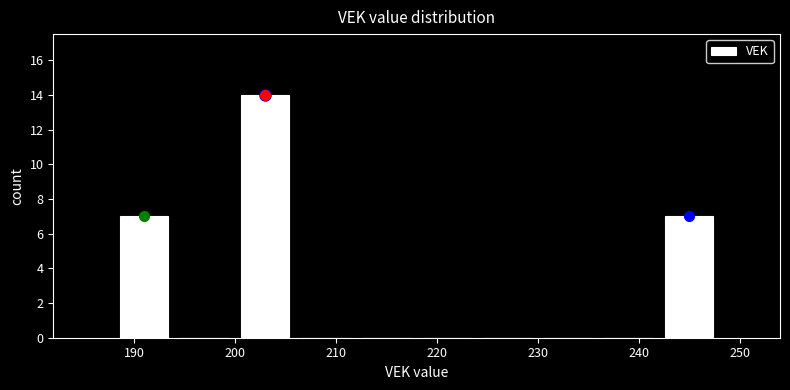

Reading left to right, transcribe this chart: for each bar, give the range it covers on the x-axis and its height. The values are not printed on the chart, so give them approximately, as read against the axis.

188 to 194: 7
194 to 200: 0
200 to 206: 14
206 to 212: 0
212 to 218: 0
218 to 224: 0
224 to 230: 0
230 to 236: 0
236 to 242: 0
242 to 248: 7